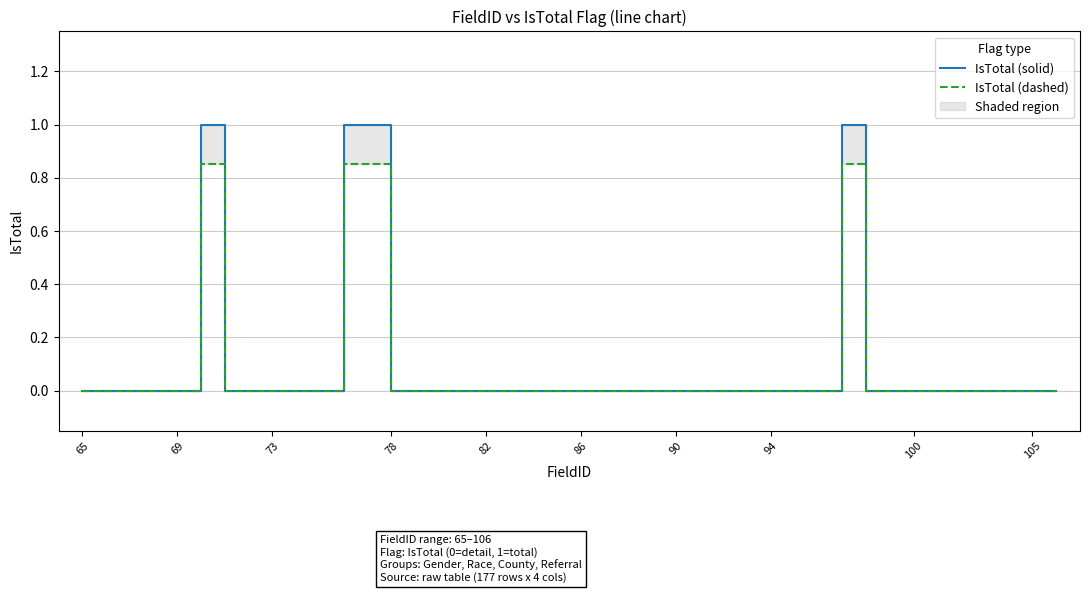

Is the value of IsTotal (dashed) at 21 greater than the value of IsTotal (solid) at 78?

No